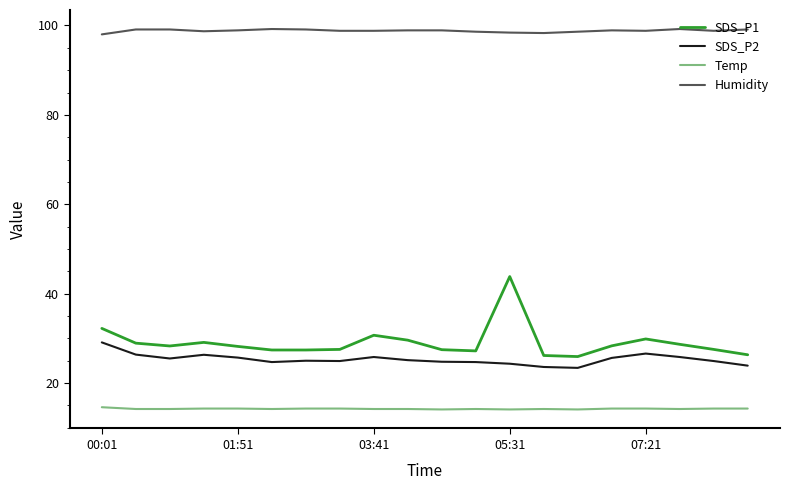

What is the lowest value of the Humidity series?

98.0